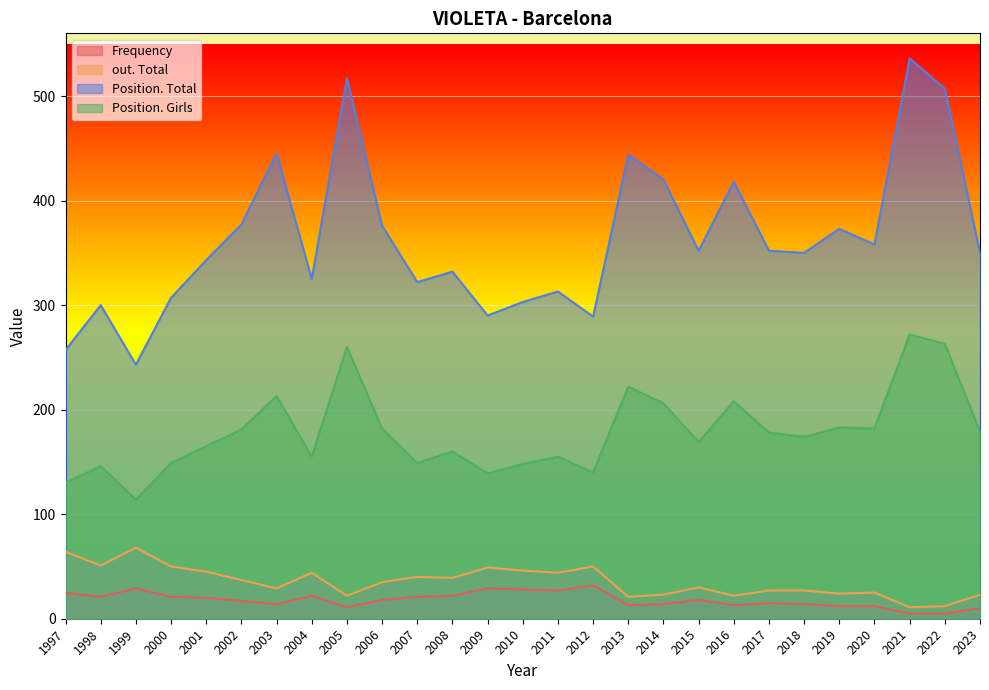

At which category is the sum across all series the highest?

2021